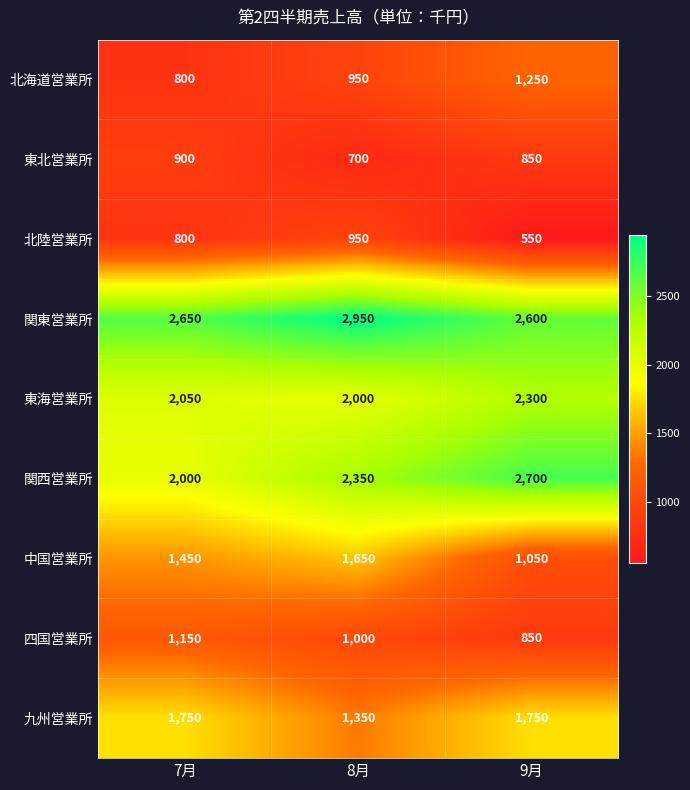

What is the spread (max minus min) of values at 7月?

1850